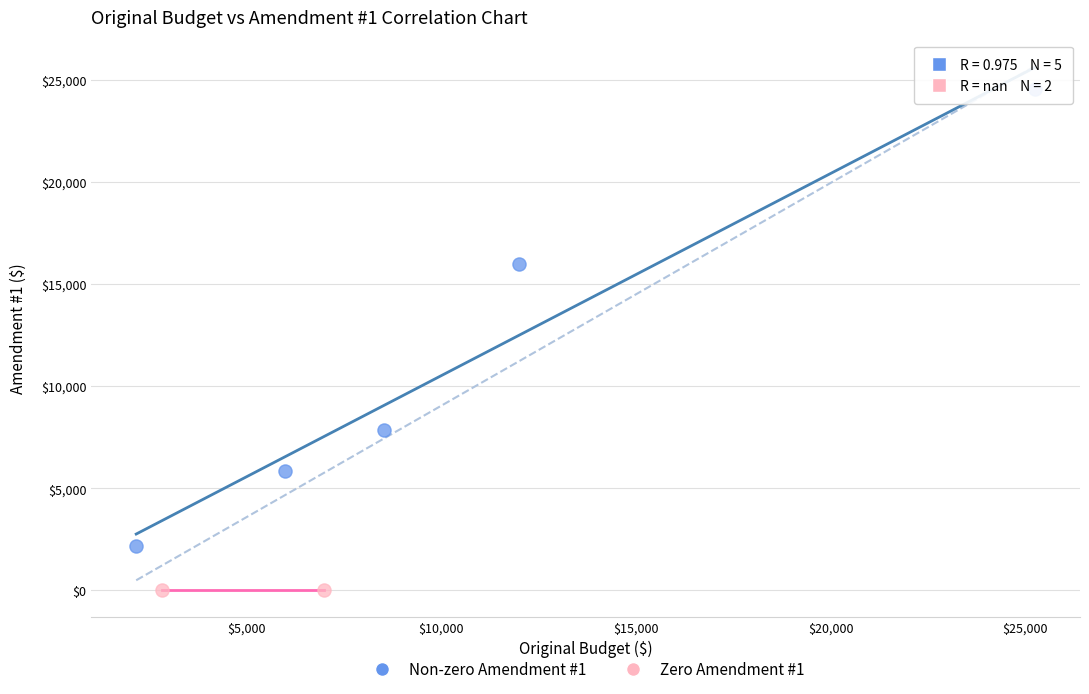

What are all the series names shown in the legend?

Non-zero Amendment #1, Zero Amendment #1